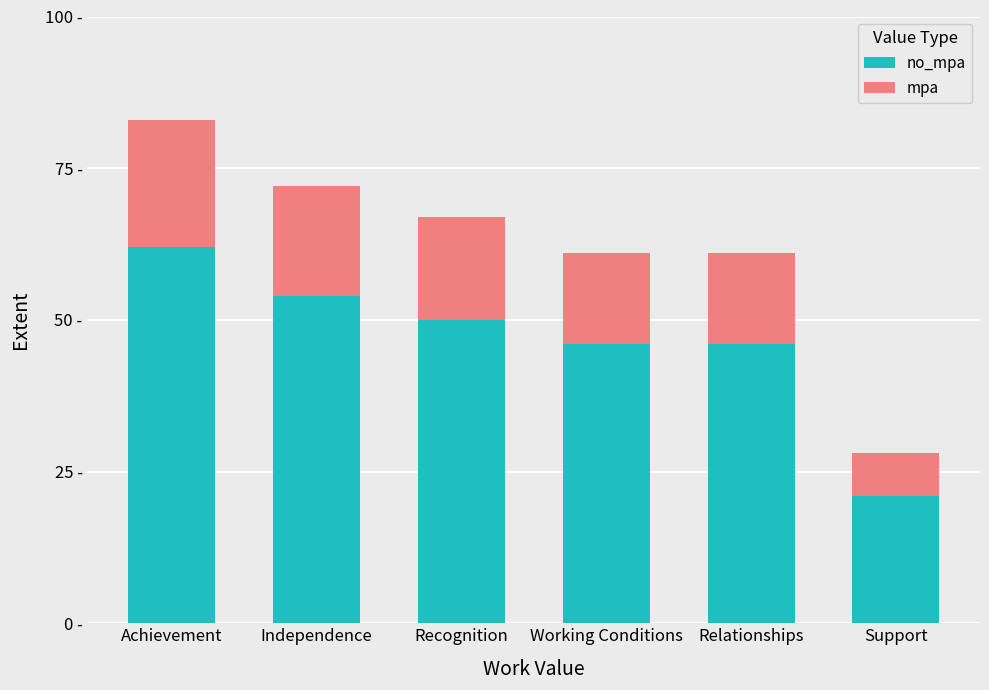

Does the chart contain any negative values?

No